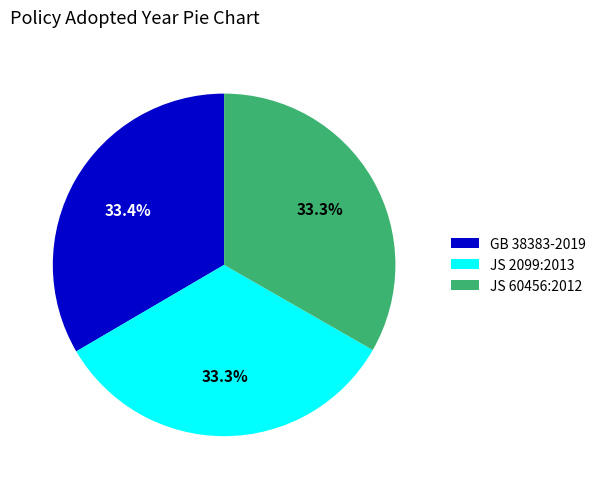

To the nearest percent, what portion does JS 2099:2013 represent?

33%